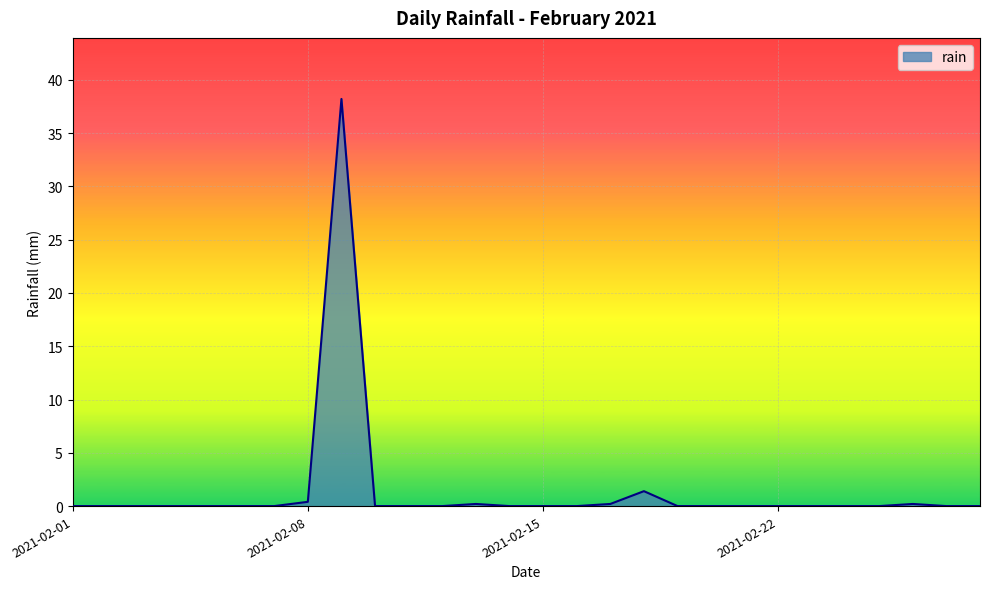

How many lines are shown in the chart?

1